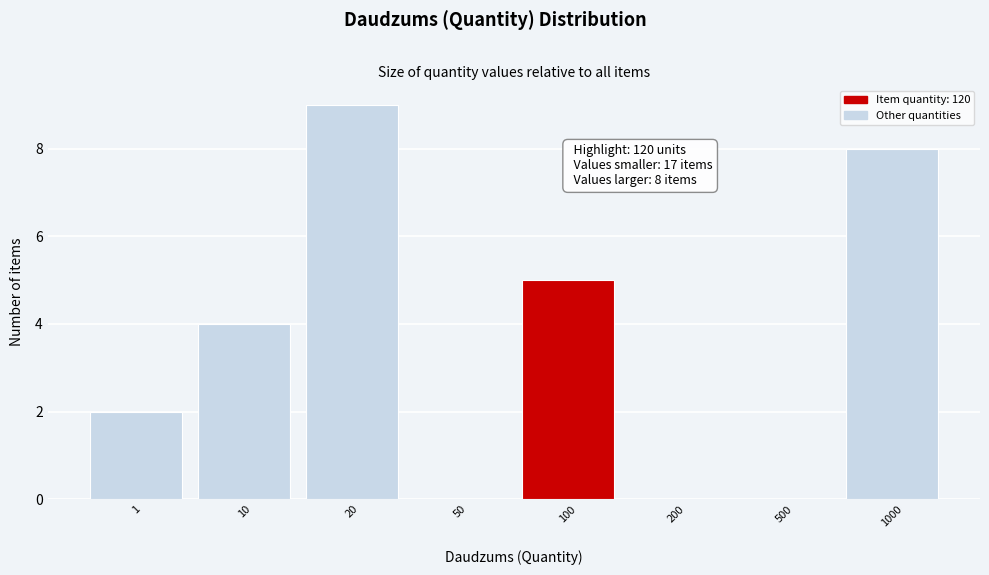

Reading left to right, what are all the values shown in this chart?

1=2	10=4	20=9	50=0	100=5	200=0	500=0	1000=8